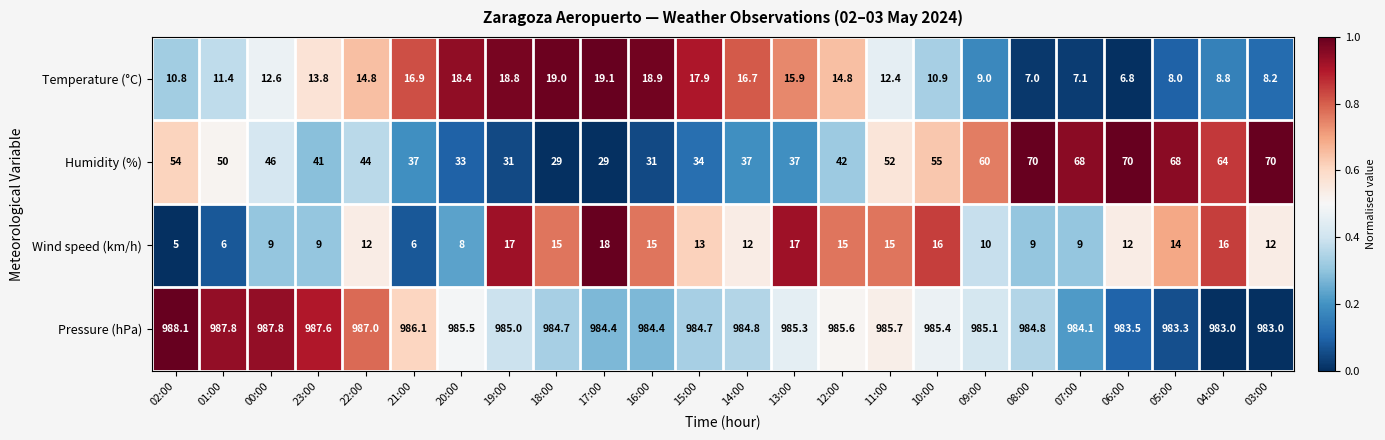

At which category does the chart reach its peak across all series?

02:00